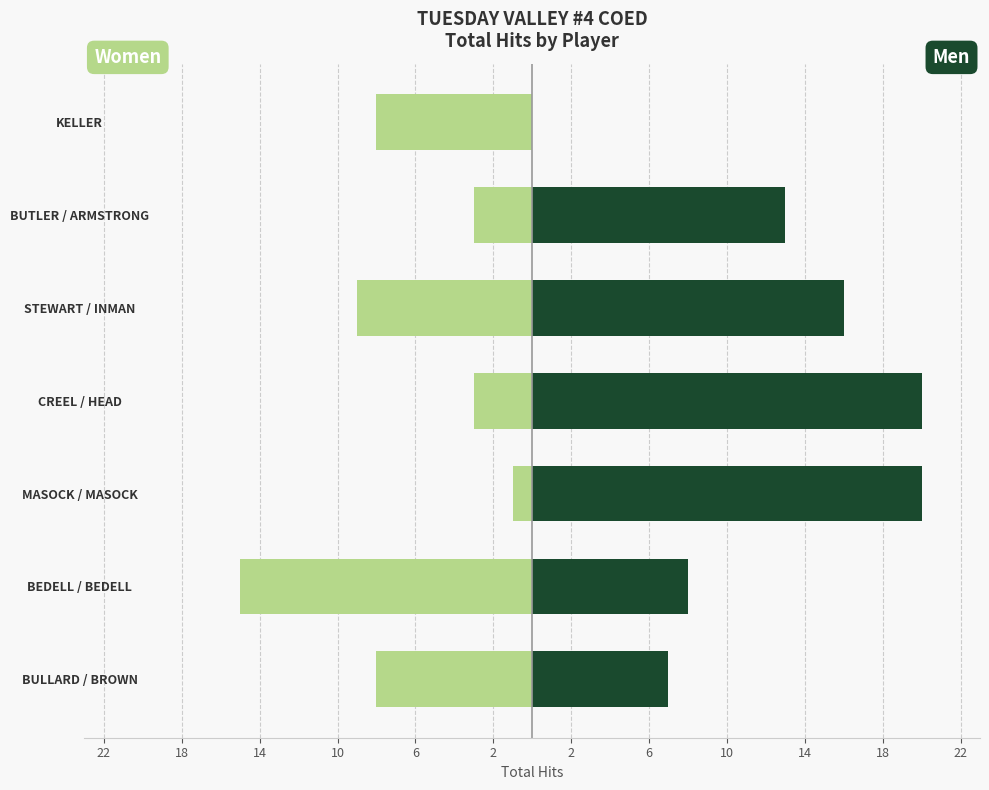

What is the value of the Men bar at the 4th from the left?

20